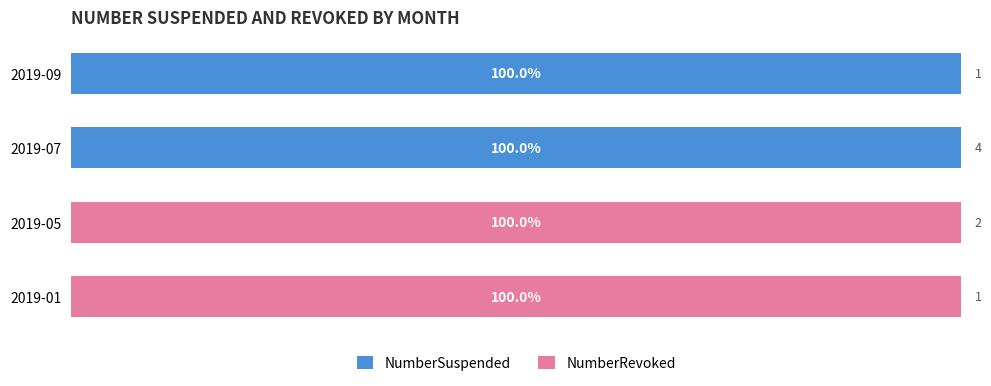

What is the difference between the second highest and minimum values in the NumberSuspended series?

100